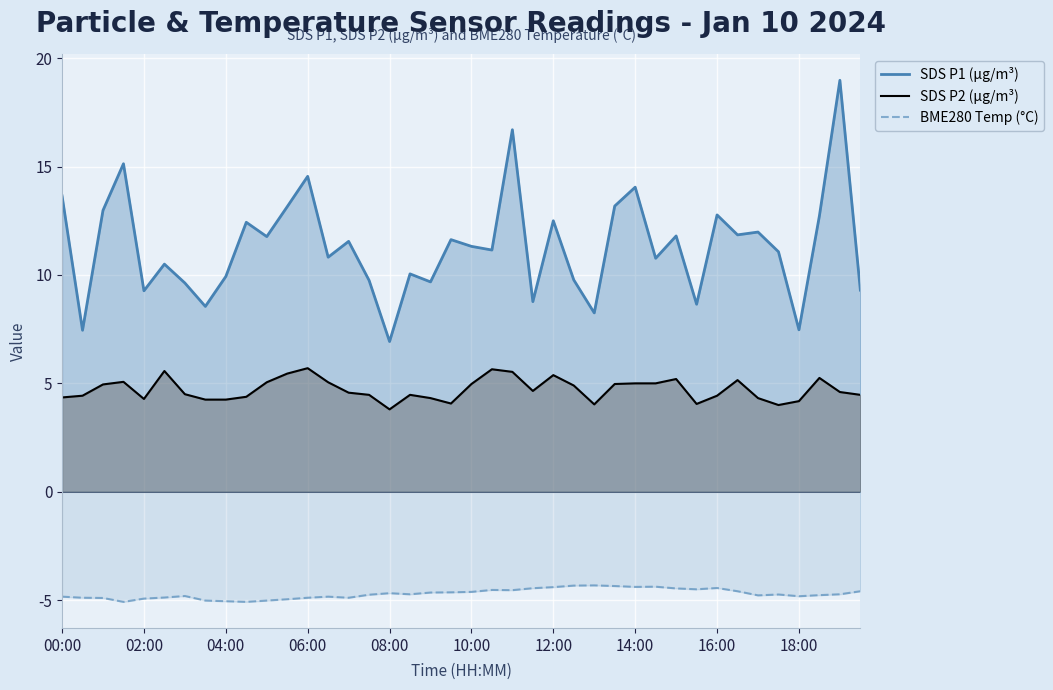

True or false: SDS P1 (µg/m³) and SDS P2 (µg/m³) cross at least once.

False